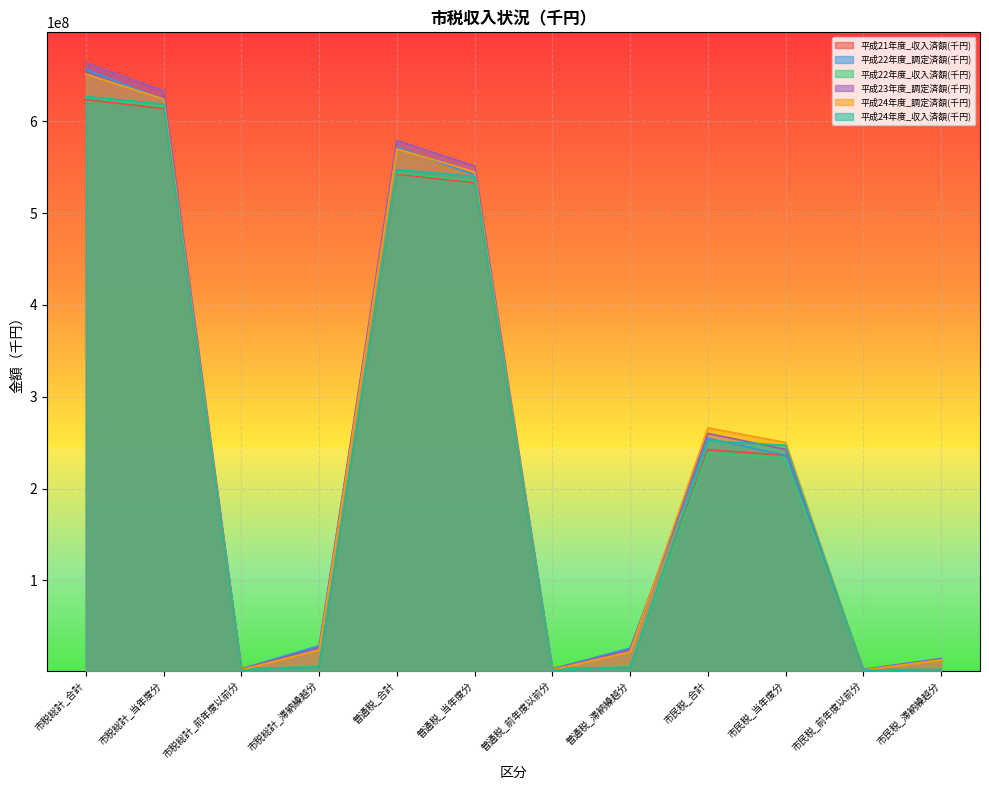

True or false: 平成21年度_収入済額(千円) and 平成24年度_調定済額(千円) cross at least once.

True